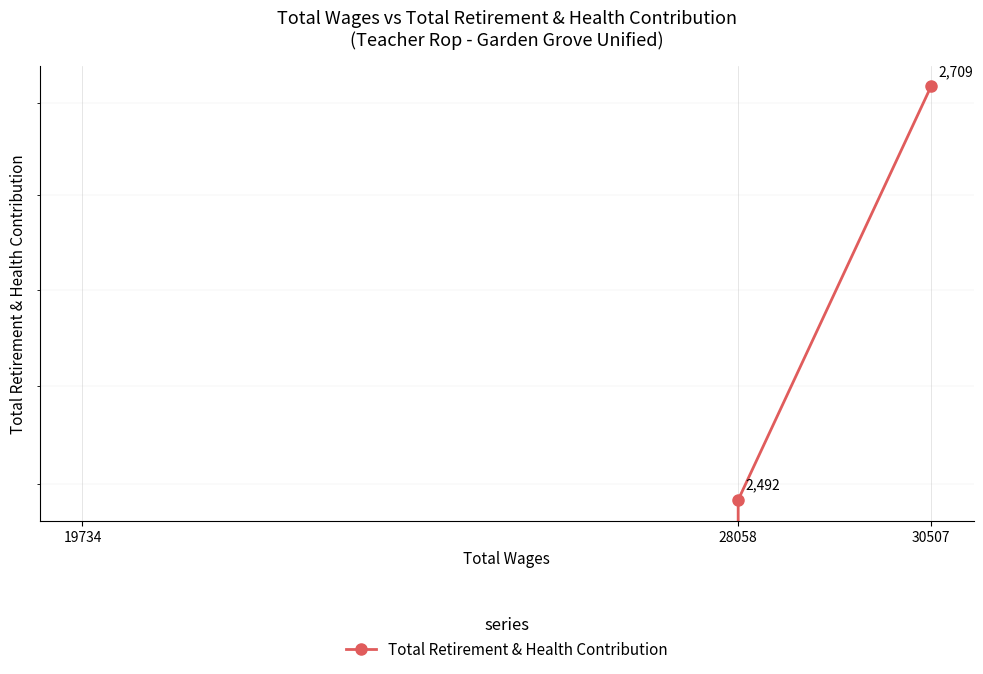

What is the difference between the maximum and minimum values?

2709